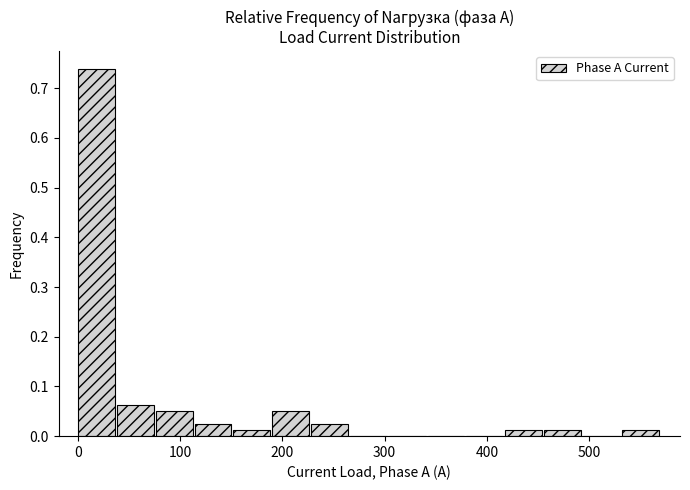

Read against the x-axis, roughly where is the centre of the tallest bar?

20